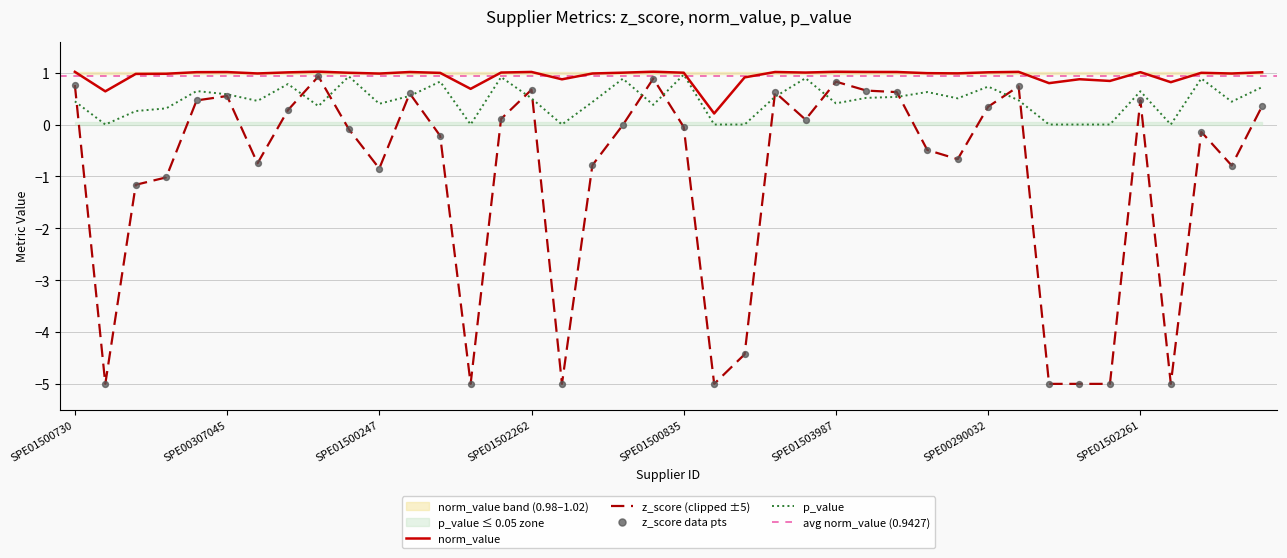

What is the lowest value of the z_score (clipped ±5) series?

-5.0